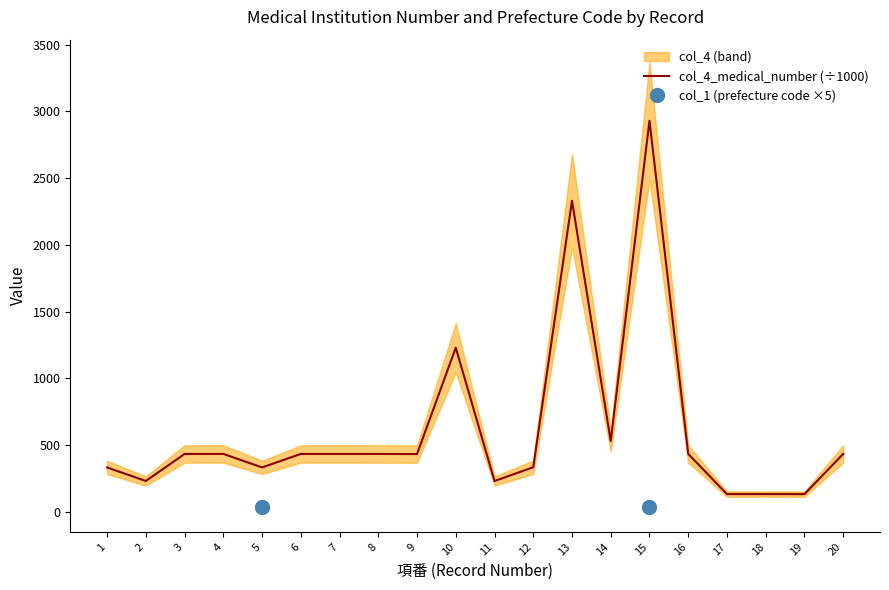

What is the difference between the second highest and second lowest values?

2197.7